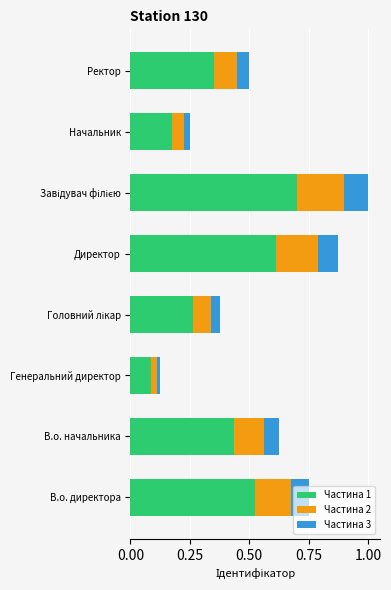

What is the sum of the Частина 1 values at Директор and Ректор?

1.0